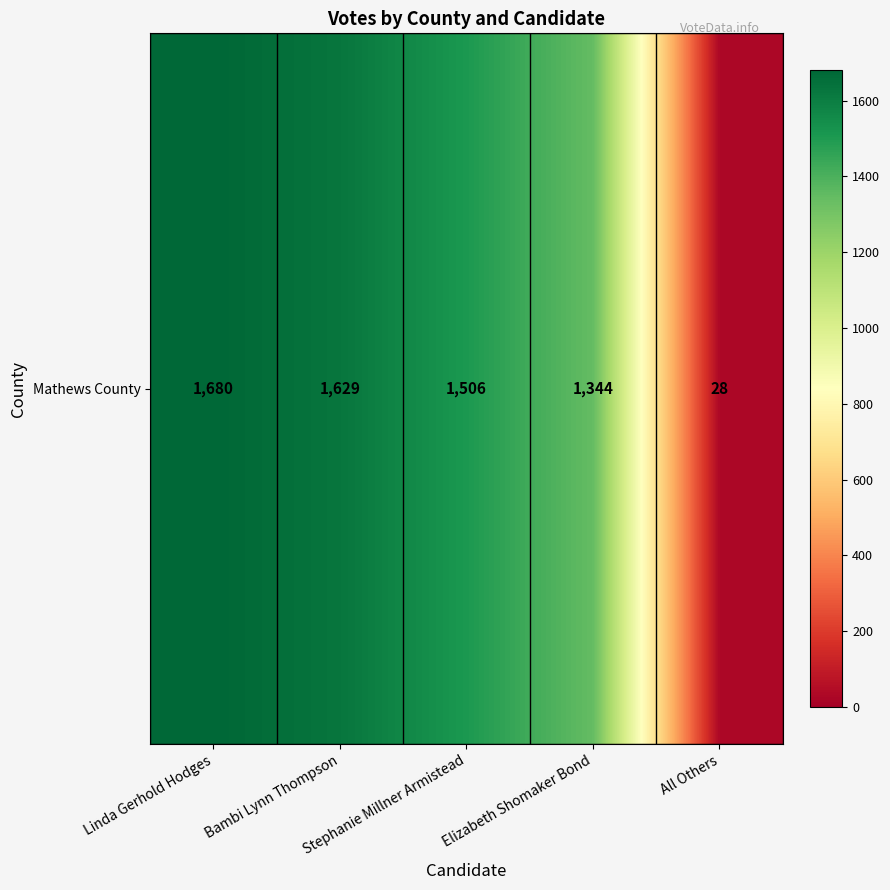

The chart shows a value of 1629 at Bambi Lynn Thompson. True or false?

True